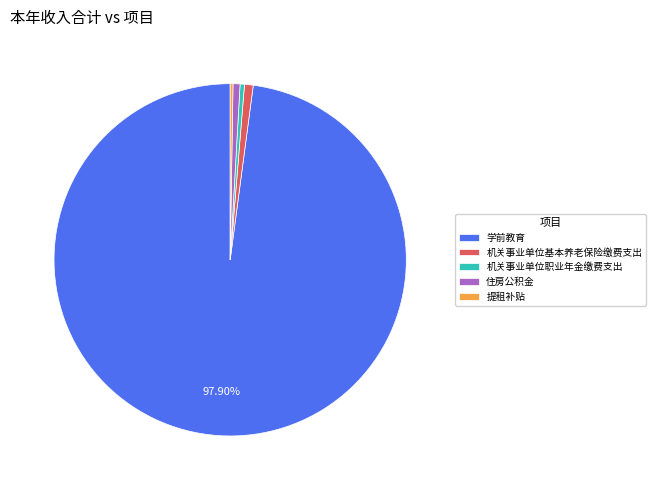

Is it true that 学前教育 is 98% of the pie?

True